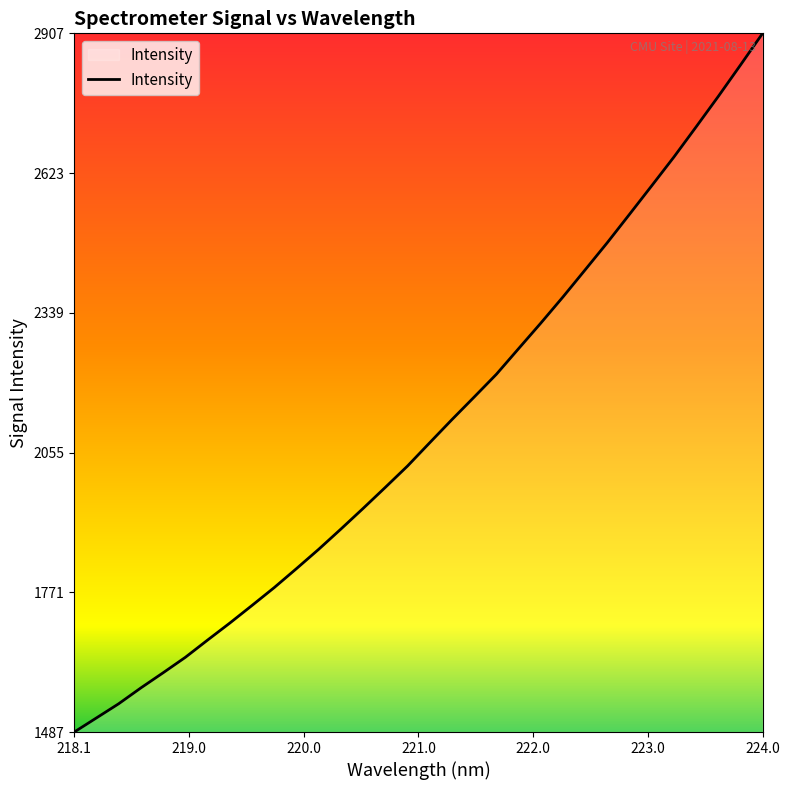

How many lines are shown in the chart?

1